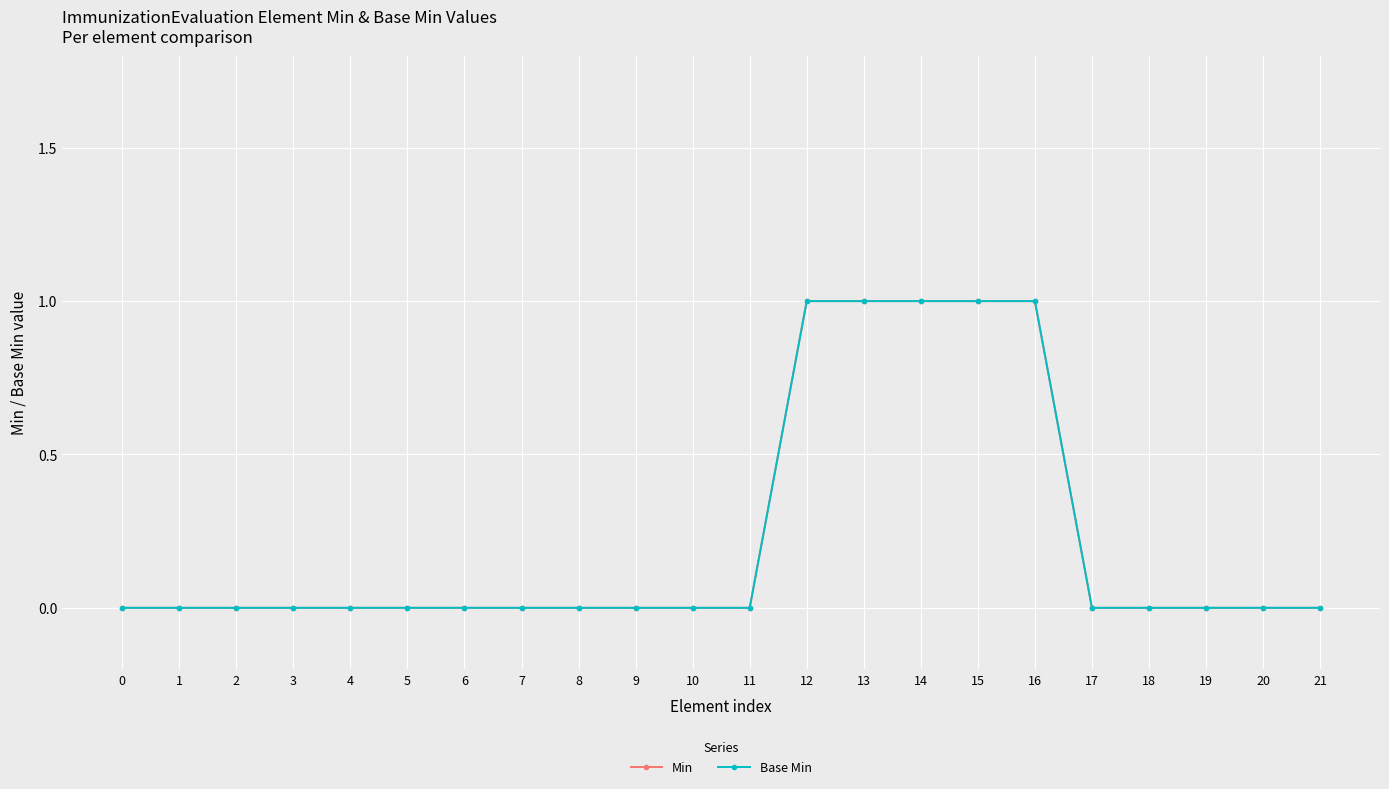

True or false: Min has a value of 1 at 13.

True